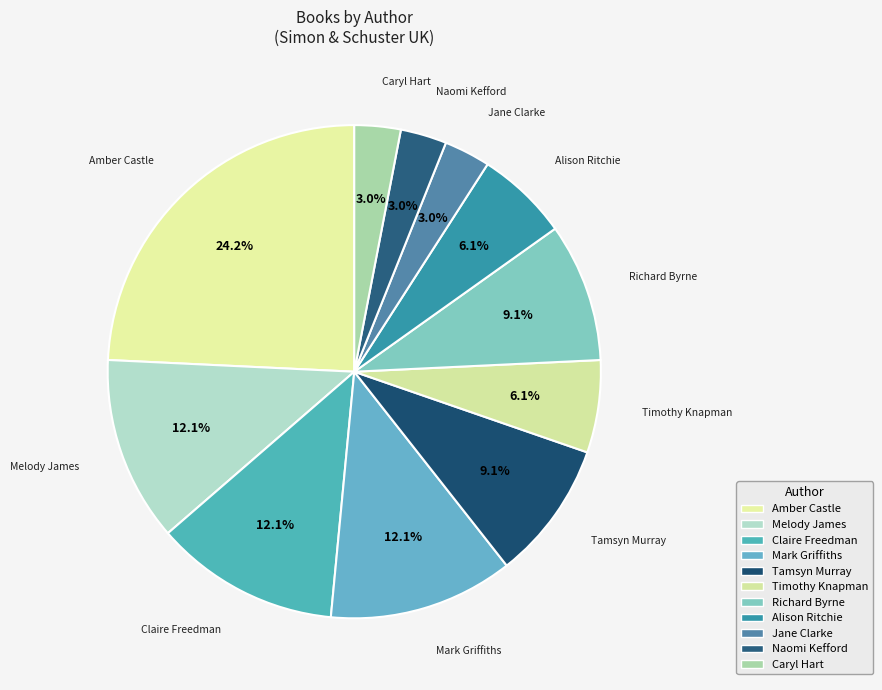

To the nearest percent, what is the difference between the largest and smallest slice percentages?

21%